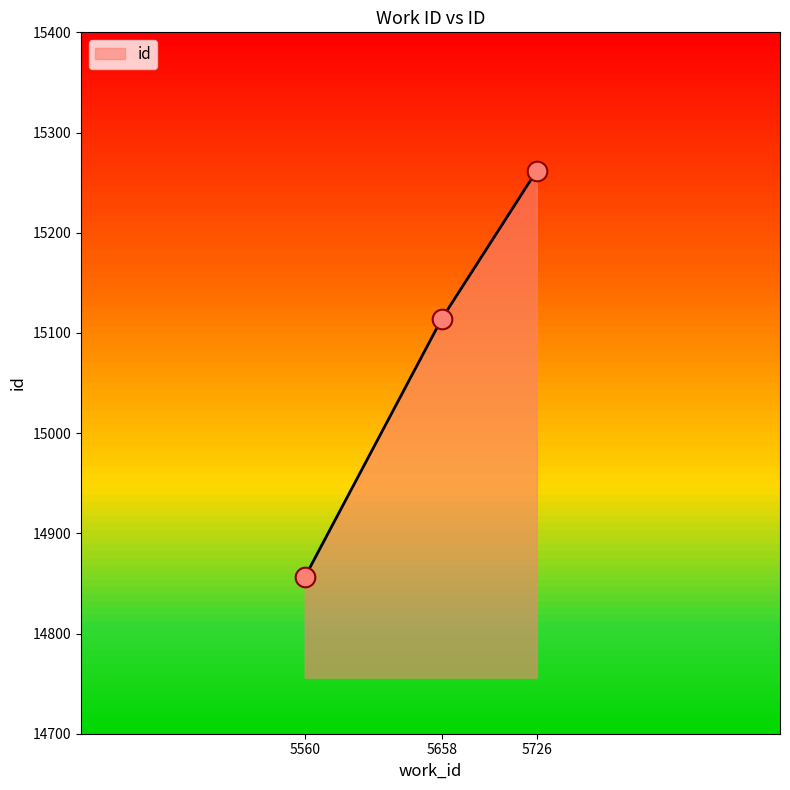

What is the ratio of the value at 5726 to the value at 5560?

1.0